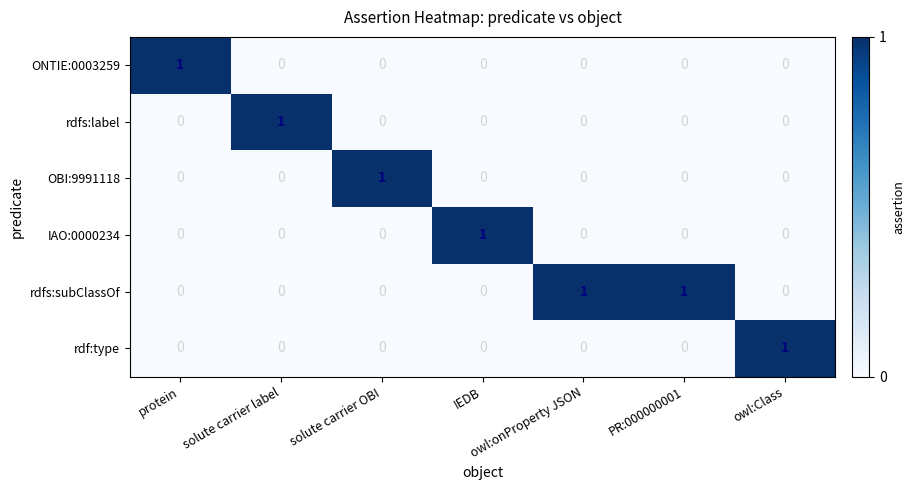

Count the rdfs:label values in the range 0 to 1.

7